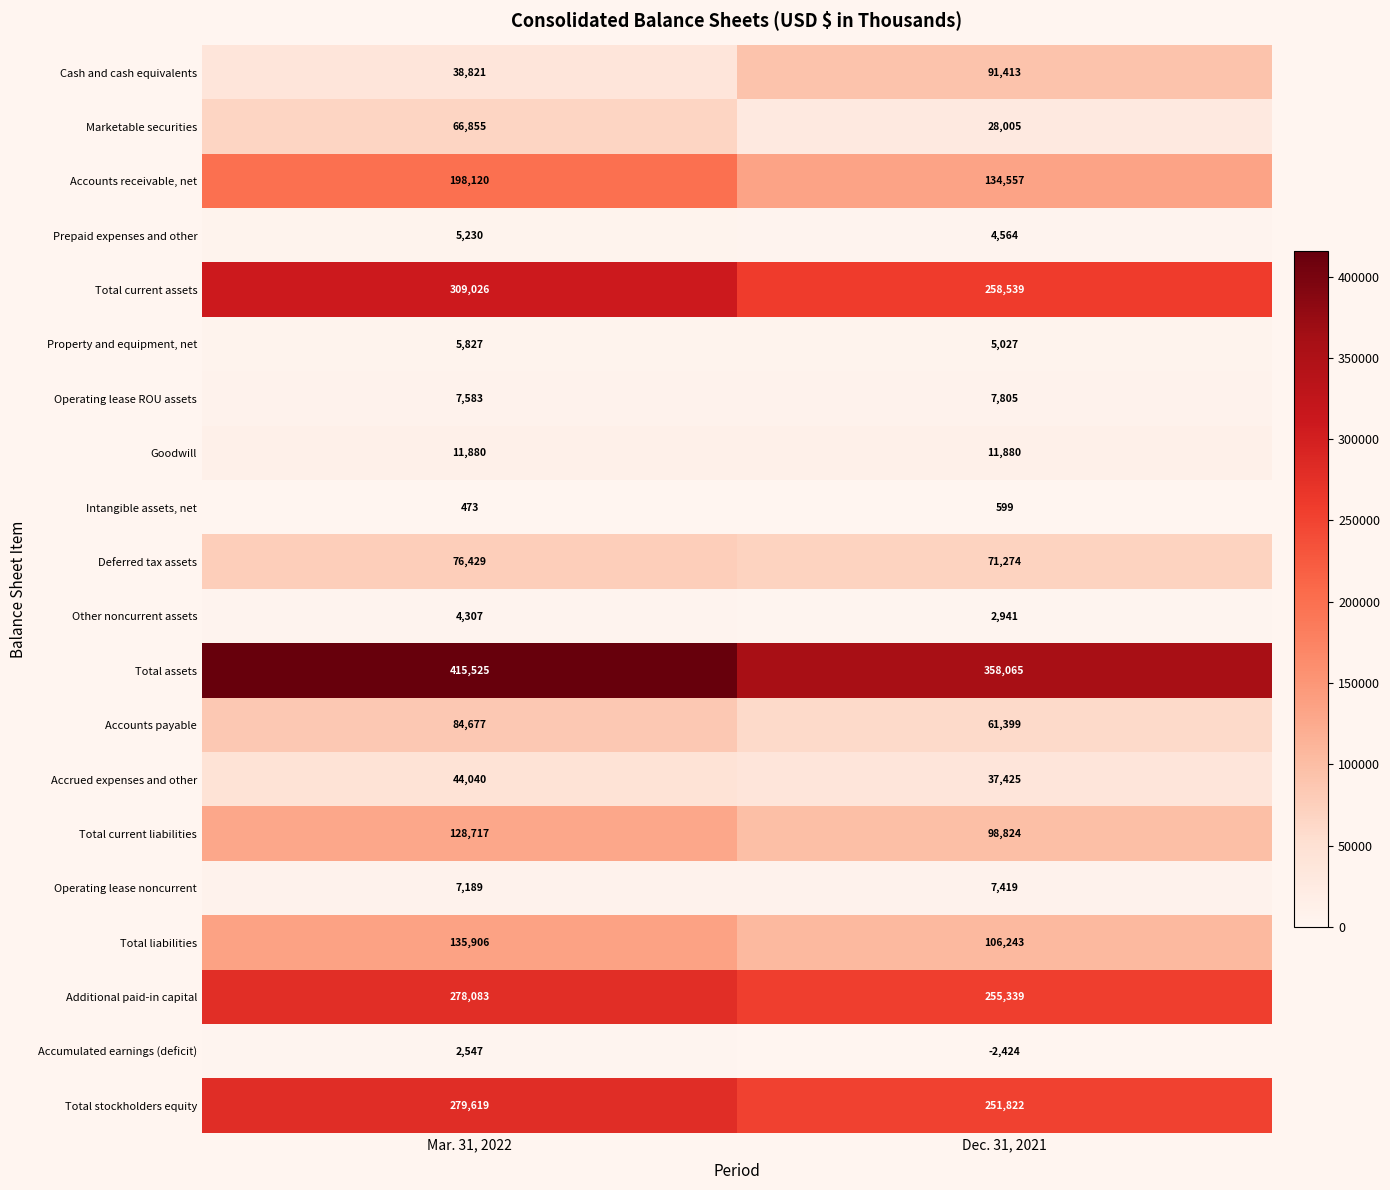

Rank the series by their maximum value, from lowest to highest.

Intangible assets, net, Accumulated earnings (deficit), Other noncurrent assets, Prepaid expenses and other, Property and equipment, net, Operating lease noncurrent, Operating lease ROU assets, Goodwill, Accrued expenses and other, Marketable securities, Deferred tax assets, Accounts payable, Cash and cash equivalents, Total current liabilities, Total liabilities, Accounts receivable, net, Additional paid-in capital, Total stockholders equity, Total current assets, Total assets